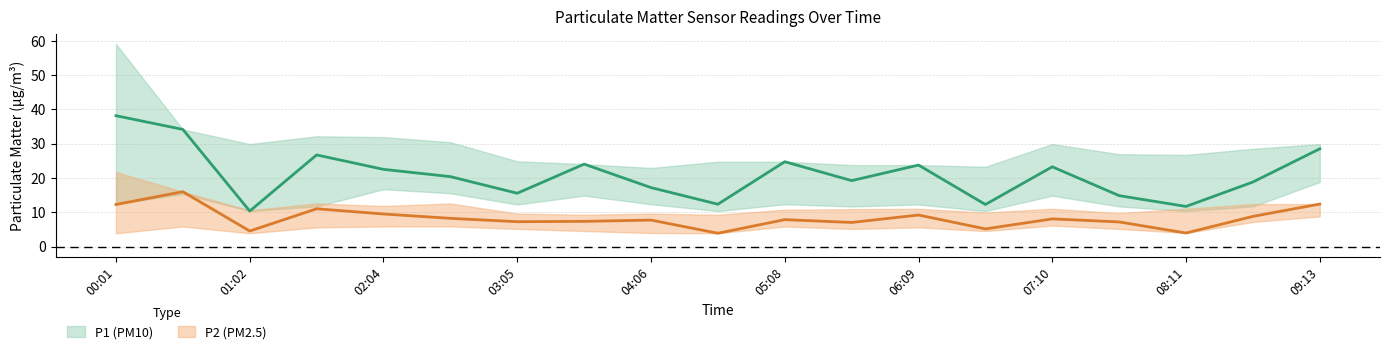

How many interior local peaks does the P2_lower series have?

5